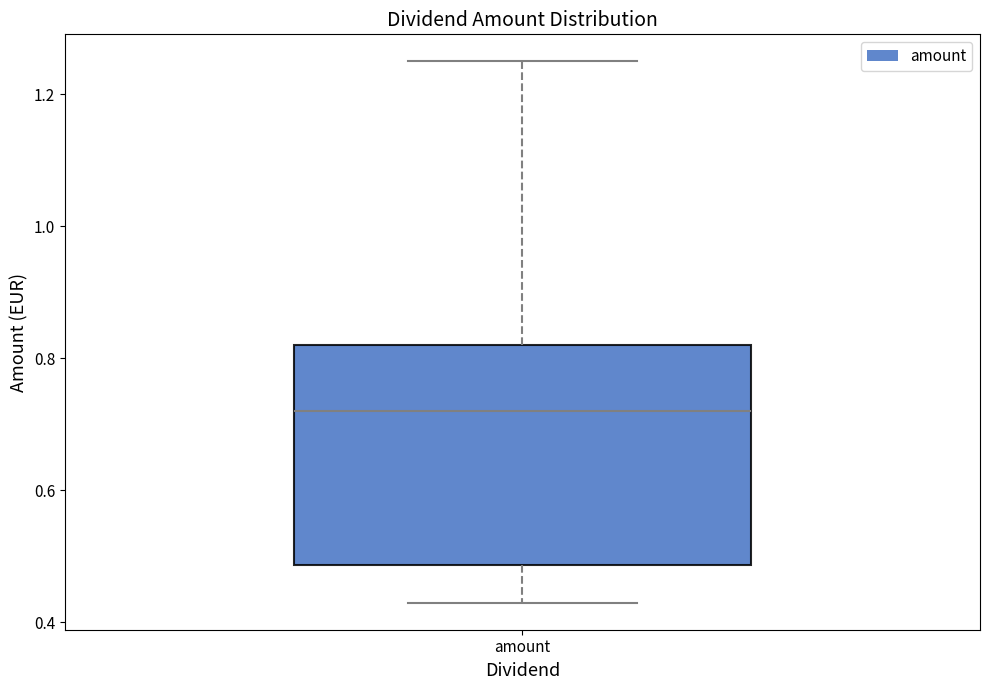

Read this box plot against the y-axis: the position of the median line, the range covered by the box, and the ends of both whiskers. The values are not printed on the chart, so give them approximately, as read against the axis.

median 0.72, box 0.48 to 0.82, whiskers 0.44 to 1.26